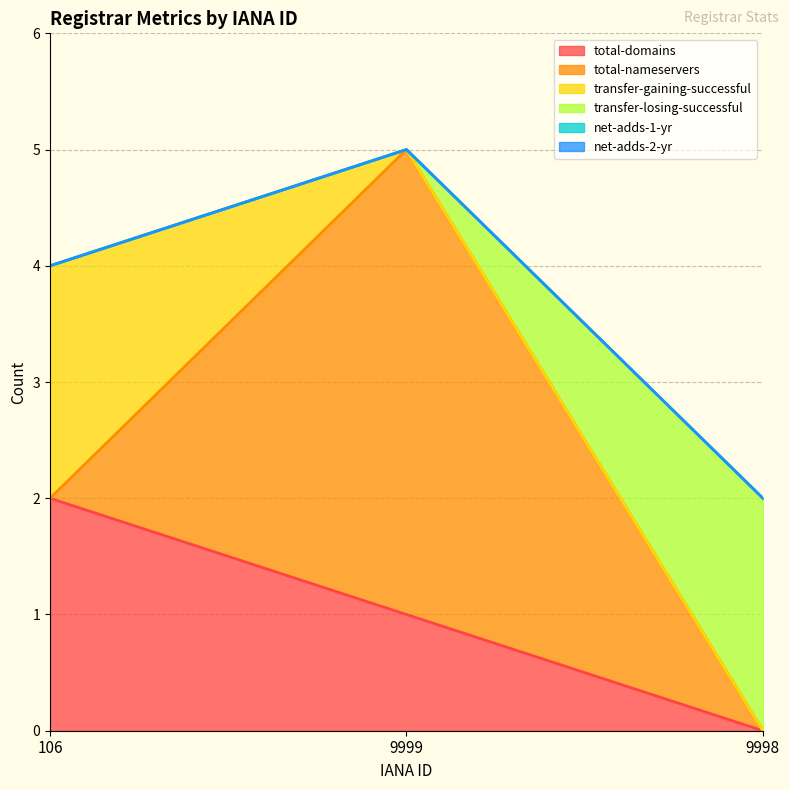

List the labels in order of total-domains value, smallest first.

9998, 9999, 106